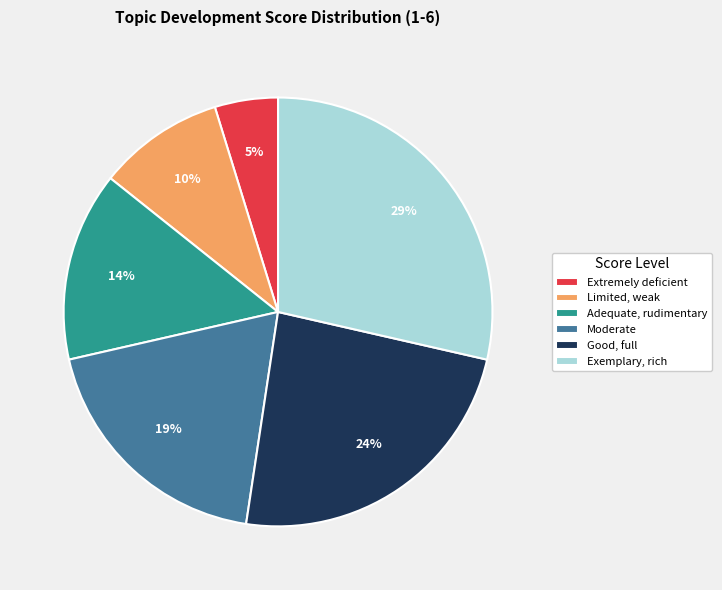

To the nearest percent, what is the combined percentage of Limited, weak and Moderate?

29%